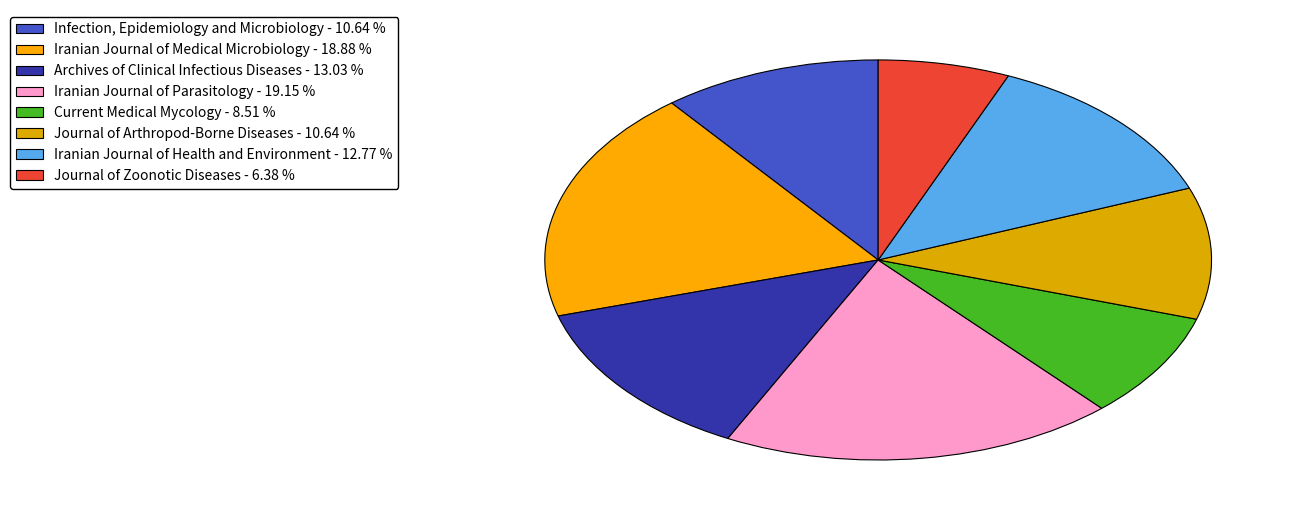

Is there a majority slice in this chart?

No